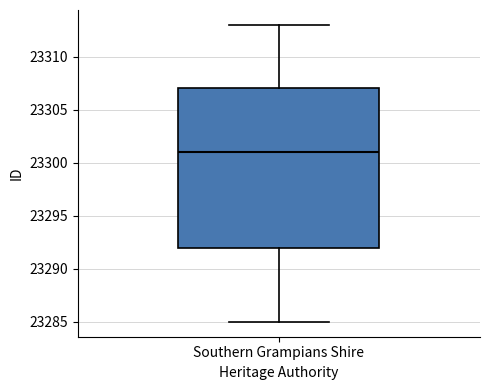

Read this box plot against the y-axis: the position of the median line, the range covered by the box, and the ends of both whiskers. The values are not printed on the chart, so give them approximately, as read against the axis.

median 23301, box 23292 to 23307, whiskers 23285 to 23313